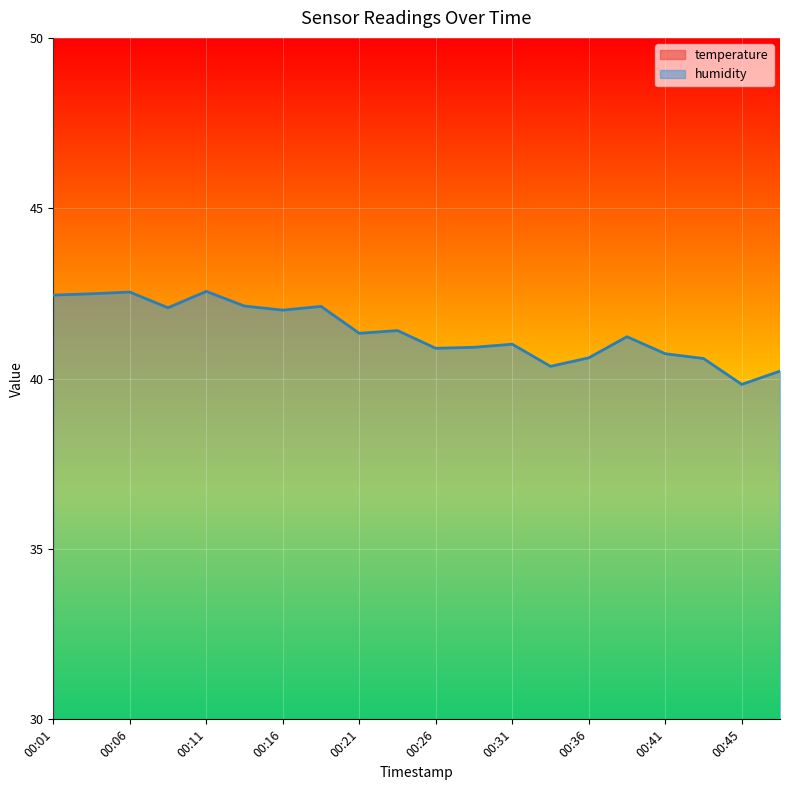

What is the difference between the maximum and minimum values in the temperature series?

1.5